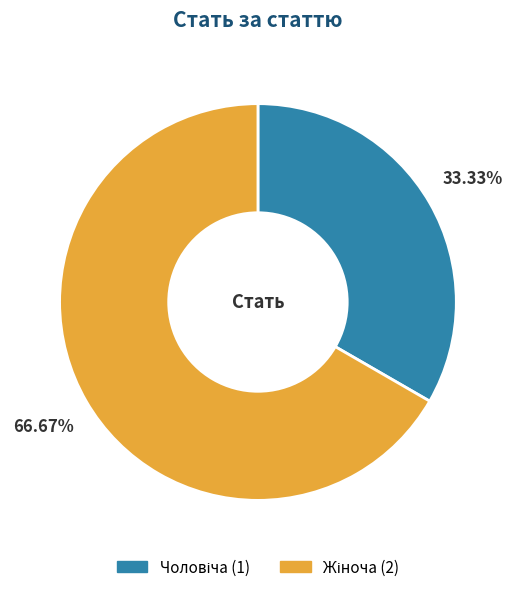

The Чоловіча slice represents 33% of the pie. True or false?

True